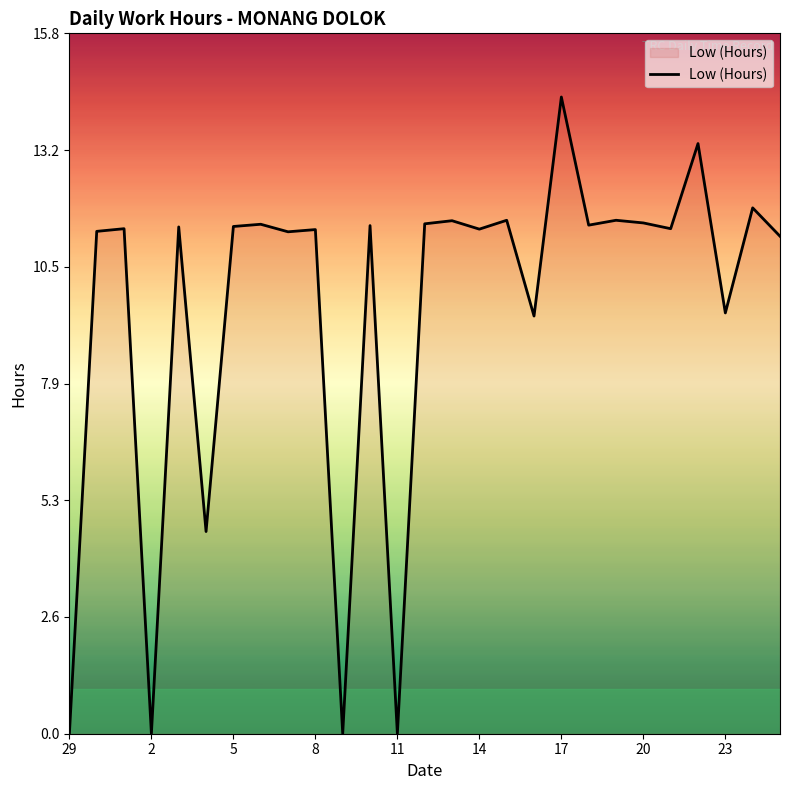

What is the difference between the maximum and minimum values?

14.4